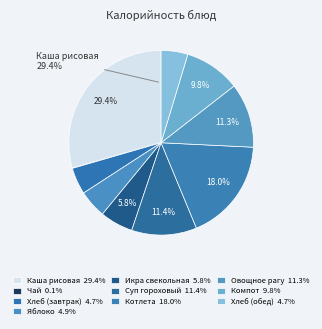

What is the ratio of the value at Хлеб (обед) to the value at Икра свекольная?

0.8